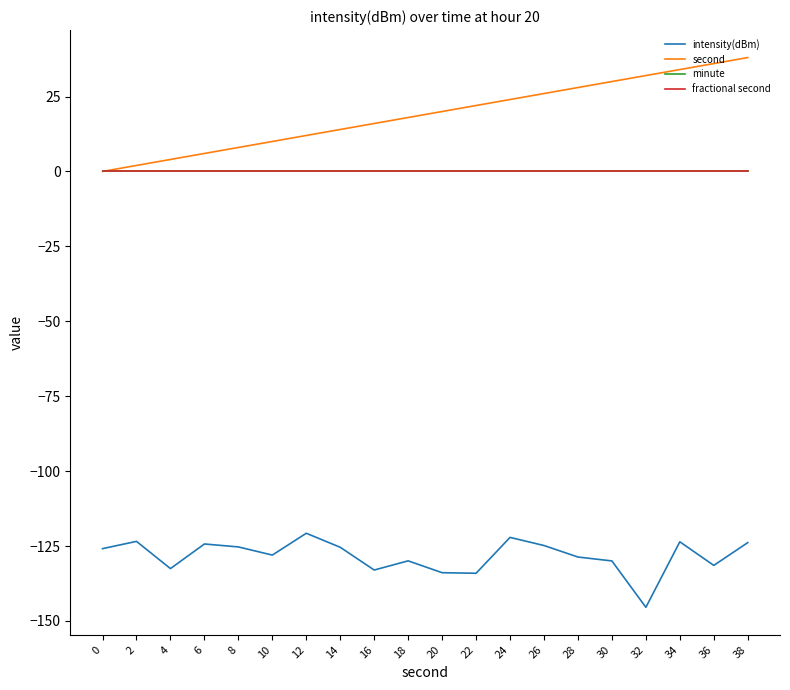

True or false: minute has more than 2 points higher than both neighbors.

False